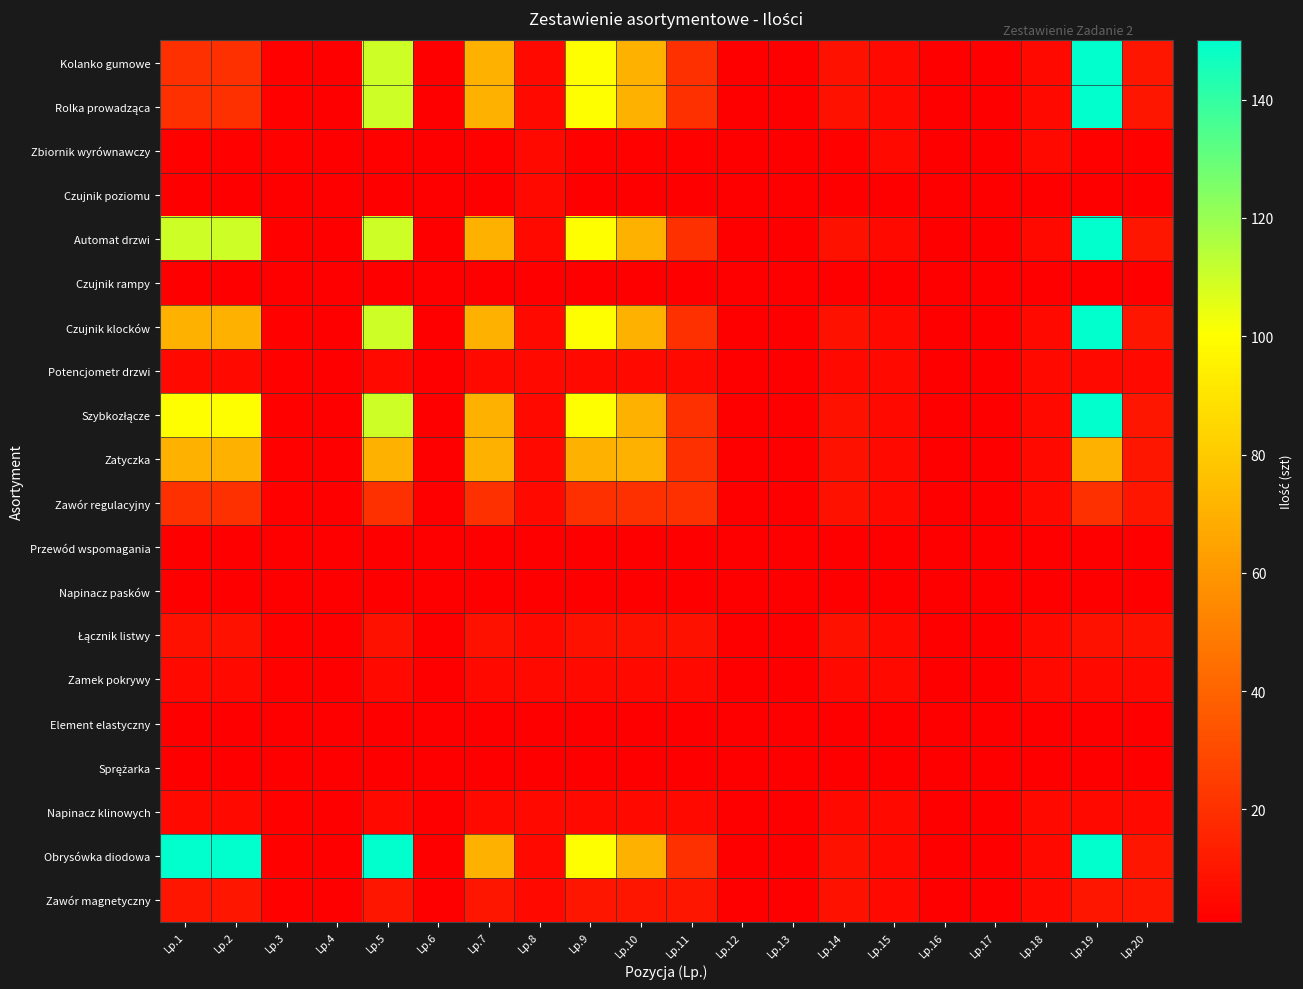

What is the minimum value shown in the chart?

1